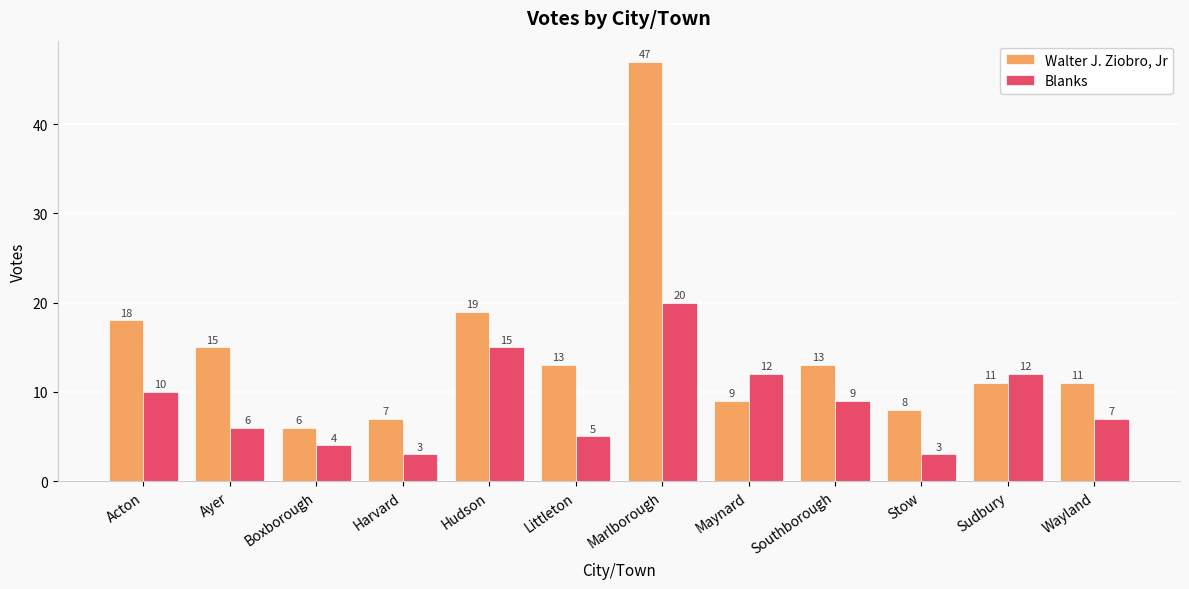

What is the value of the Walter J. Ziobro, Jr bar at the 1st from the left?

18